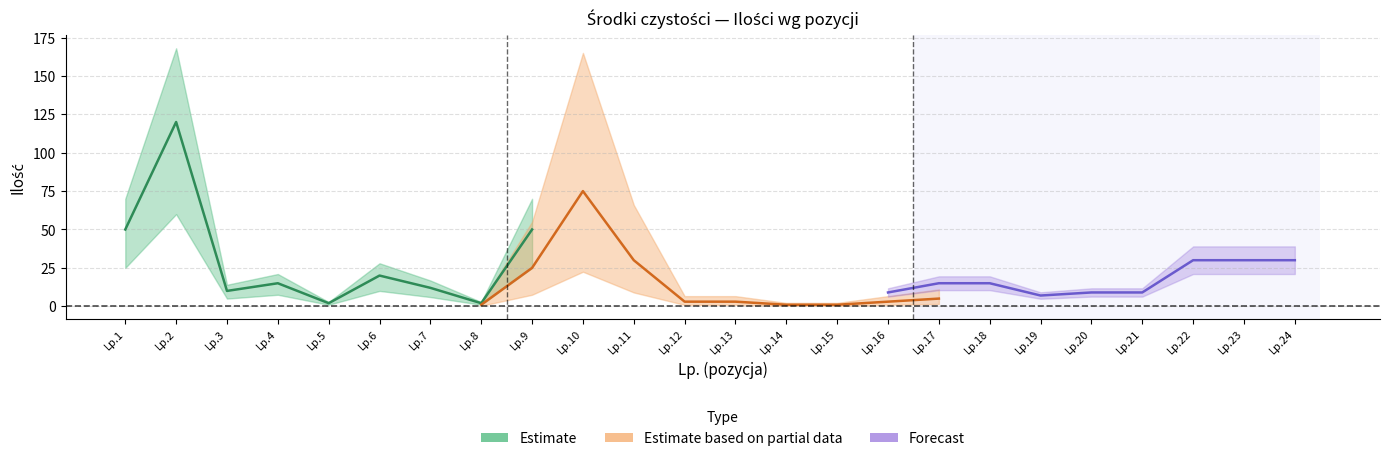

True or false: Estimate has more than 2 interior local peaks.

True